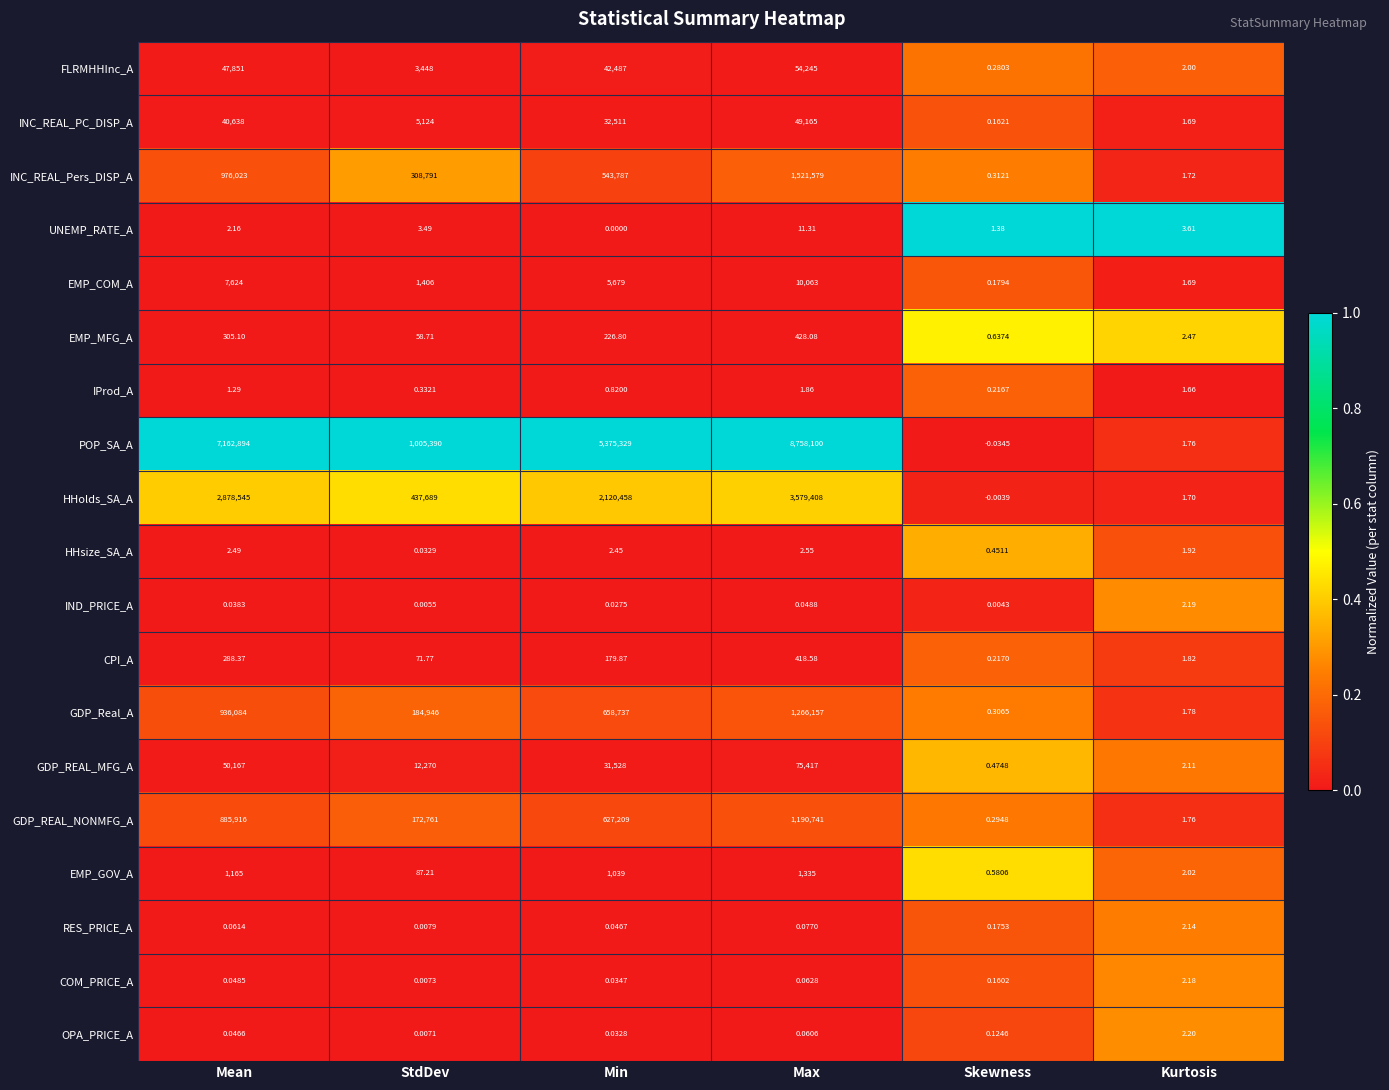

Which label corresponds to the largest value in the chart?

Max